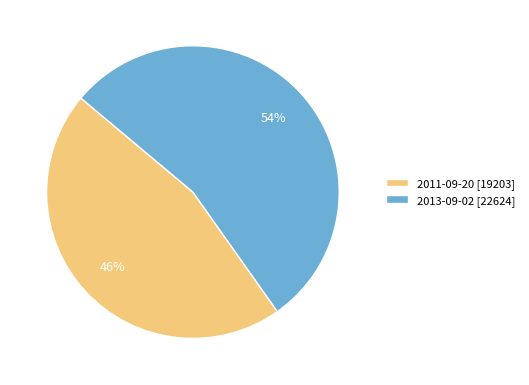

Which slice is the largest?

2013-09-02